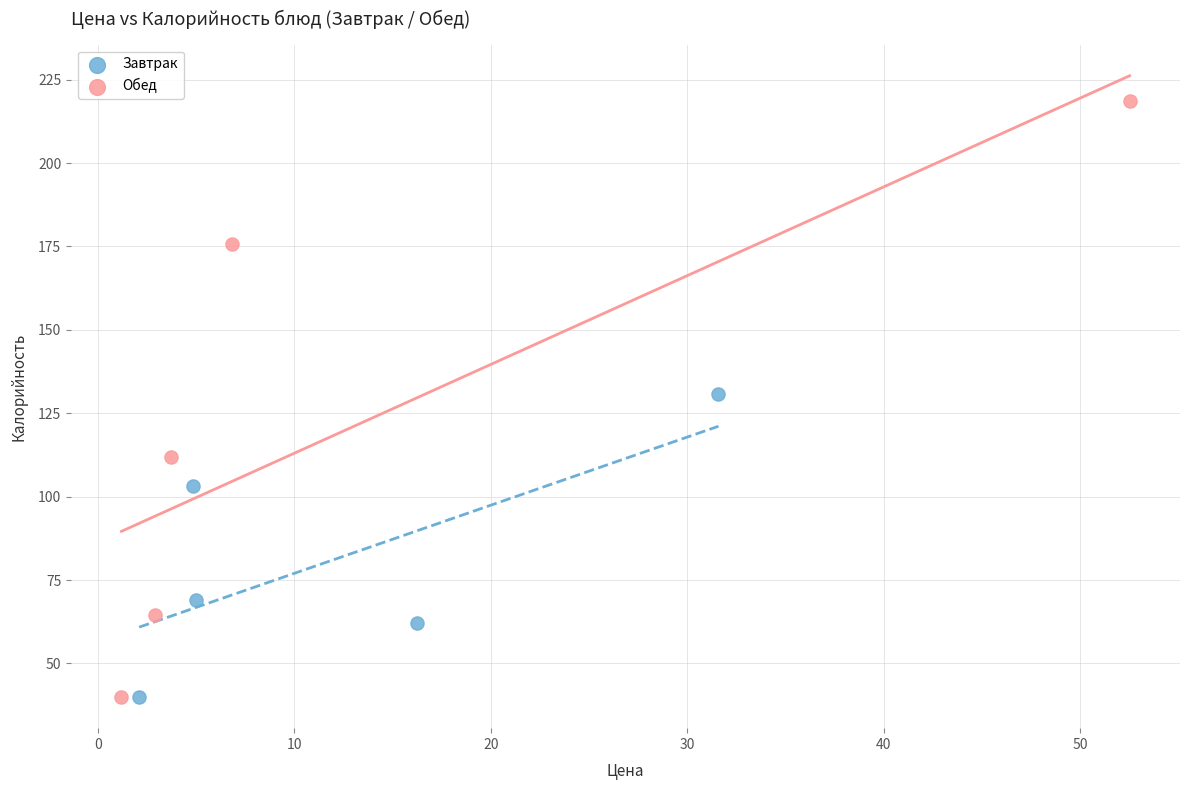

Which series reaches the maximum Y coordinate?

Обед